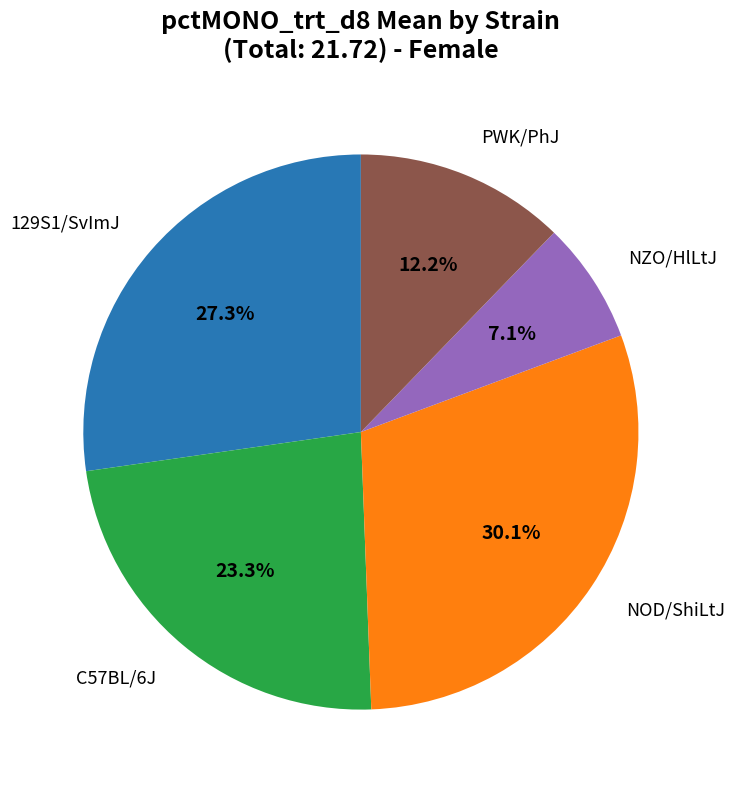

Is there a majority slice in this chart?

No